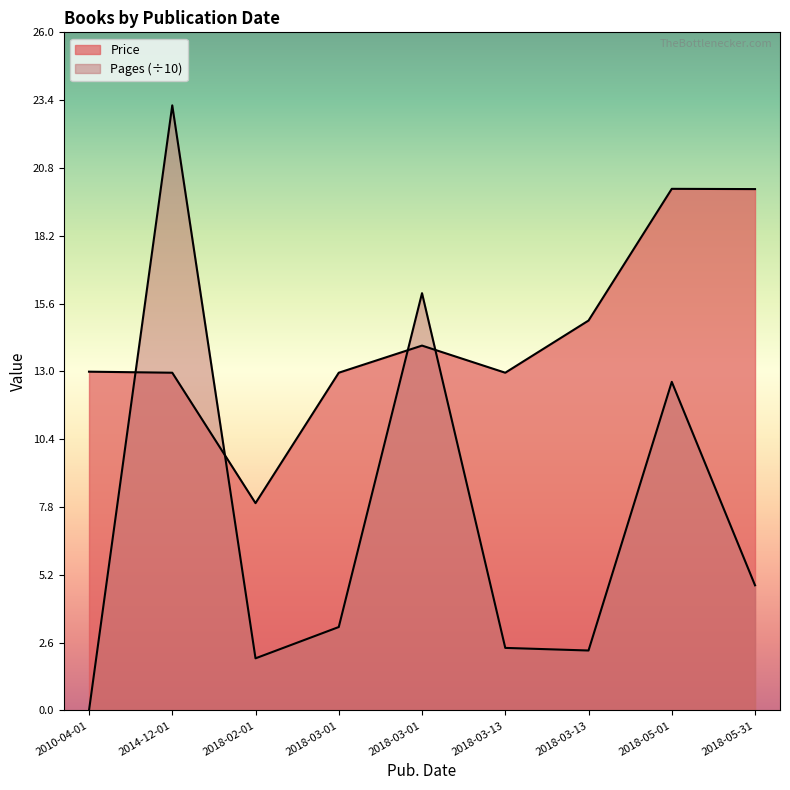

Where does the Pages series first go above 3?

2014-12-01